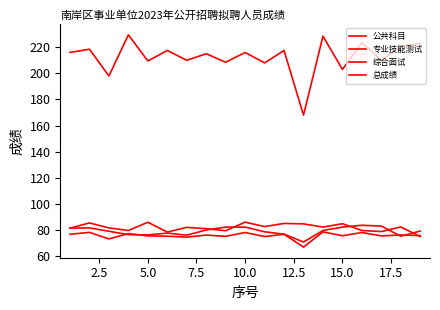

How many lines are shown in the chart?

4